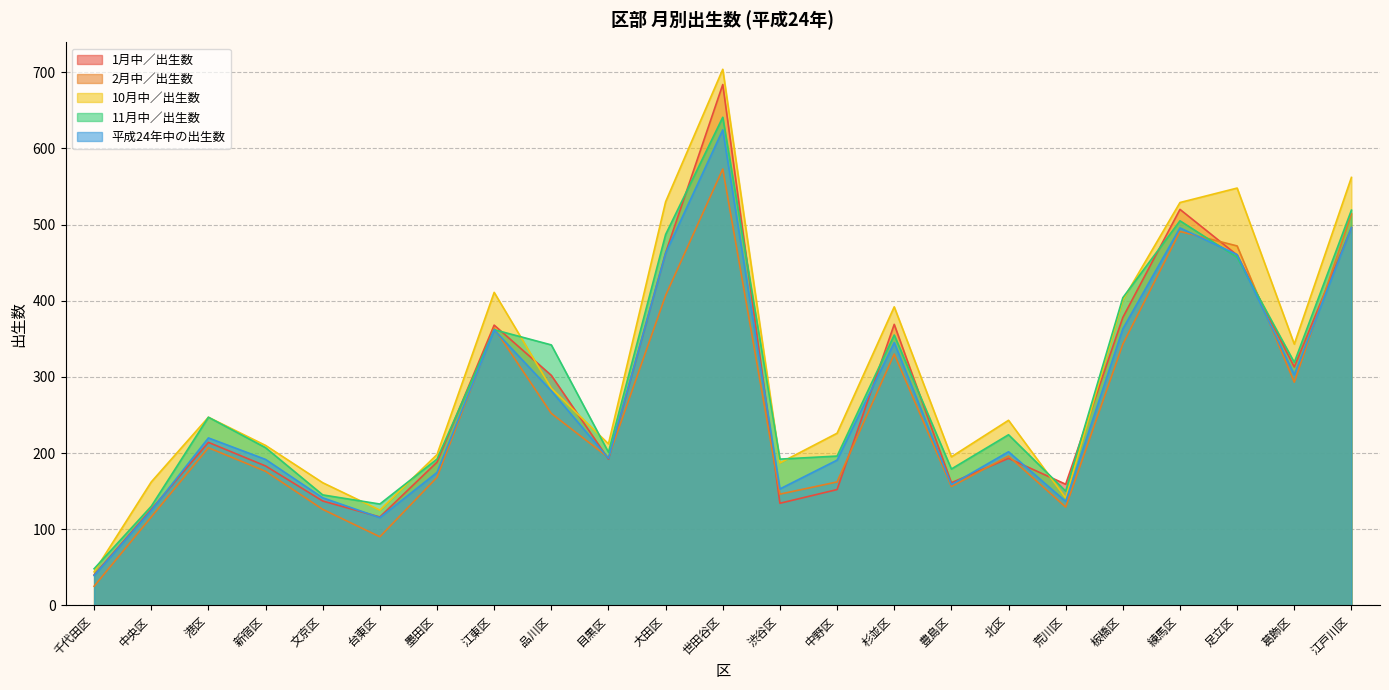

What is the value of the 11月中／出生数 point at the 10th from the left?

201.0